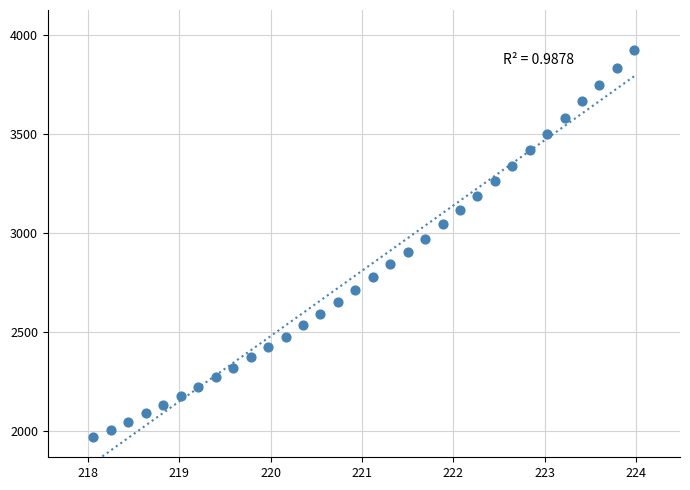

What is the range of Y values (max minus min)?

1958.4